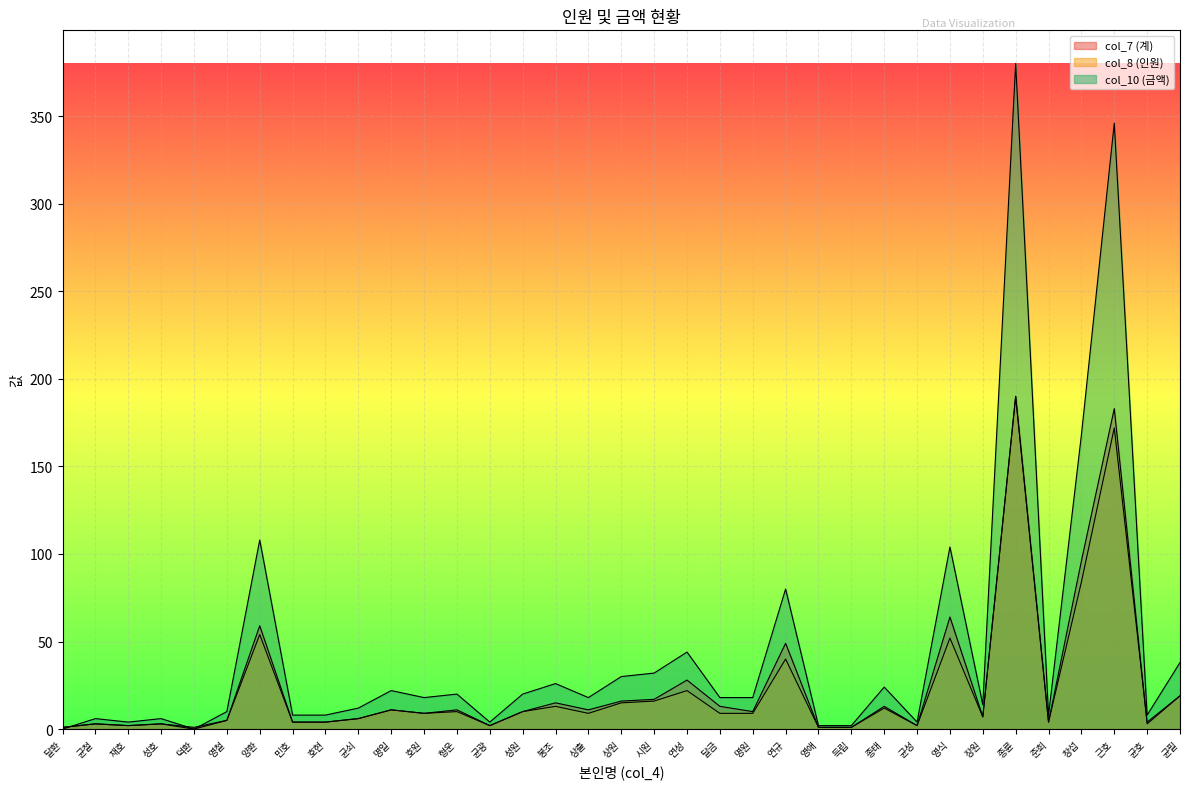

Is it true that col_7 (계) equals 3 at 균철?

True